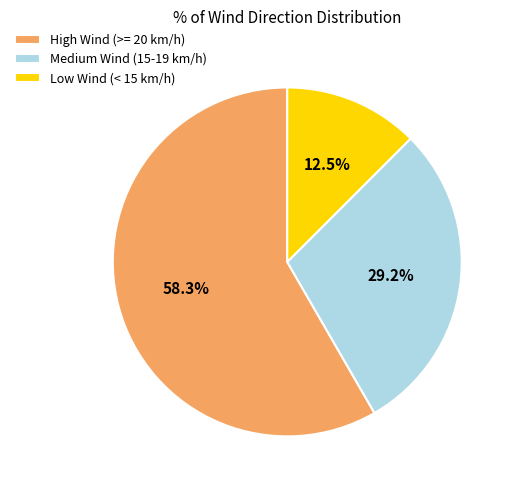

How much of the chart is everything except High Wind (>= 20 km/h)?

41.7%